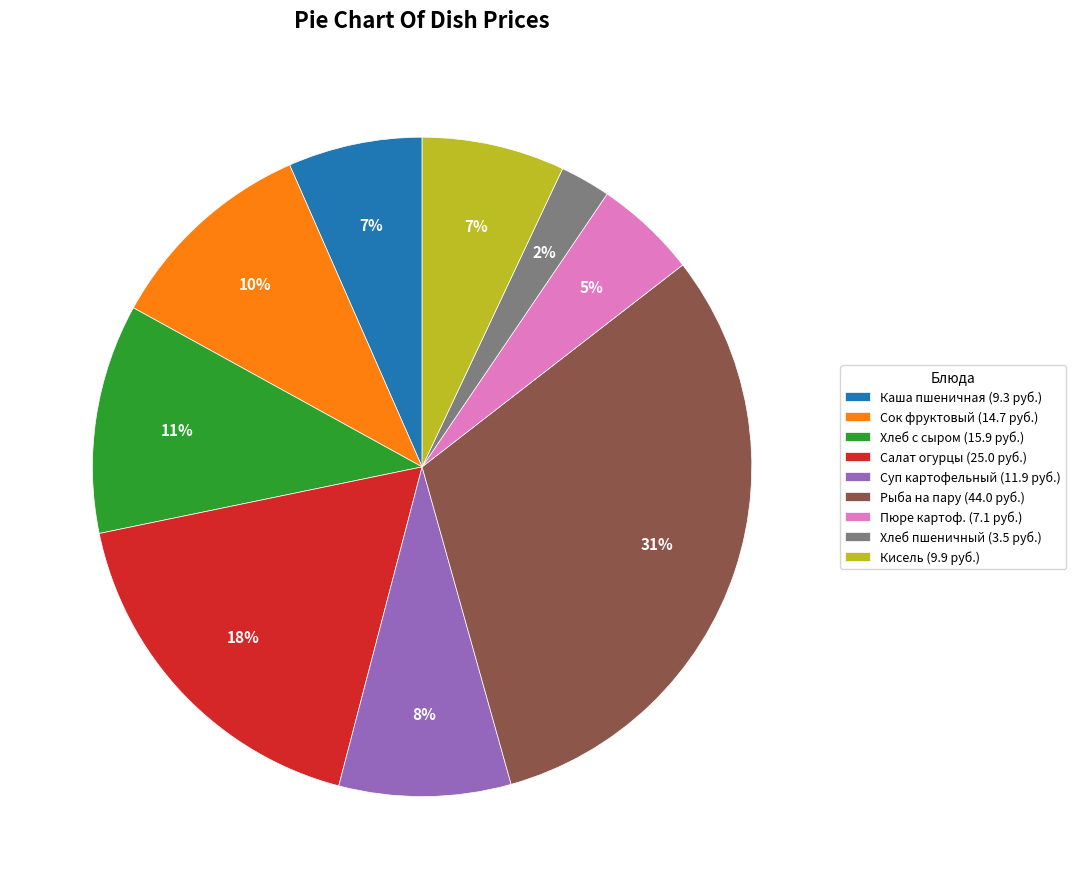

The Суп картофельный (11.9 руб.) slice represents 8% of the pie. True or false?

True